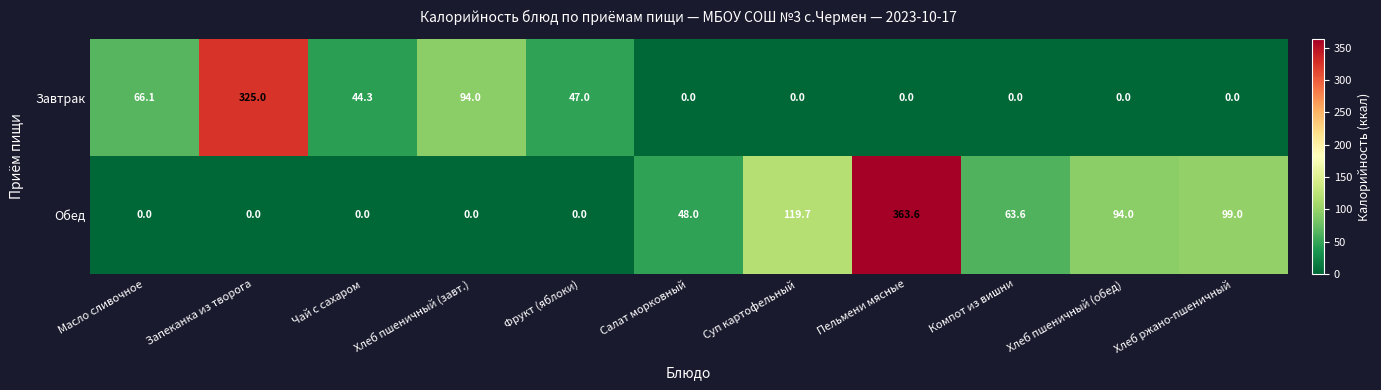

Rank the series by their maximum value, from highest to lowest.

Обед, Завтрак